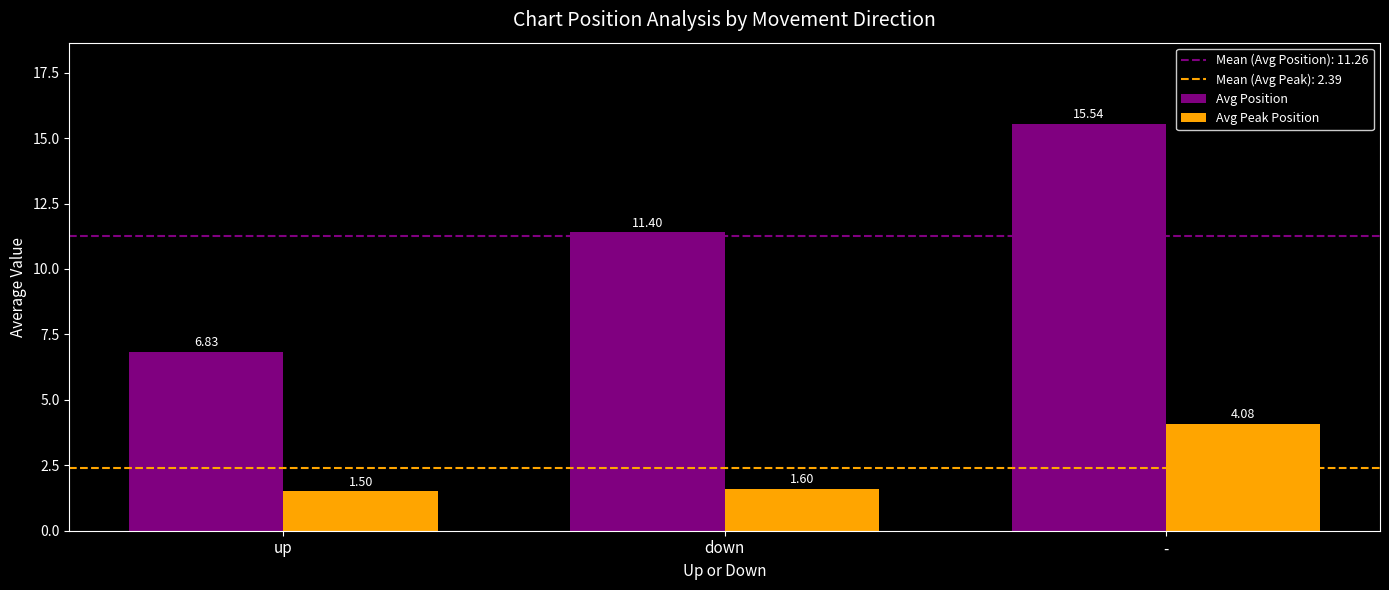

What is the label of the 3rd bar from the right?

up